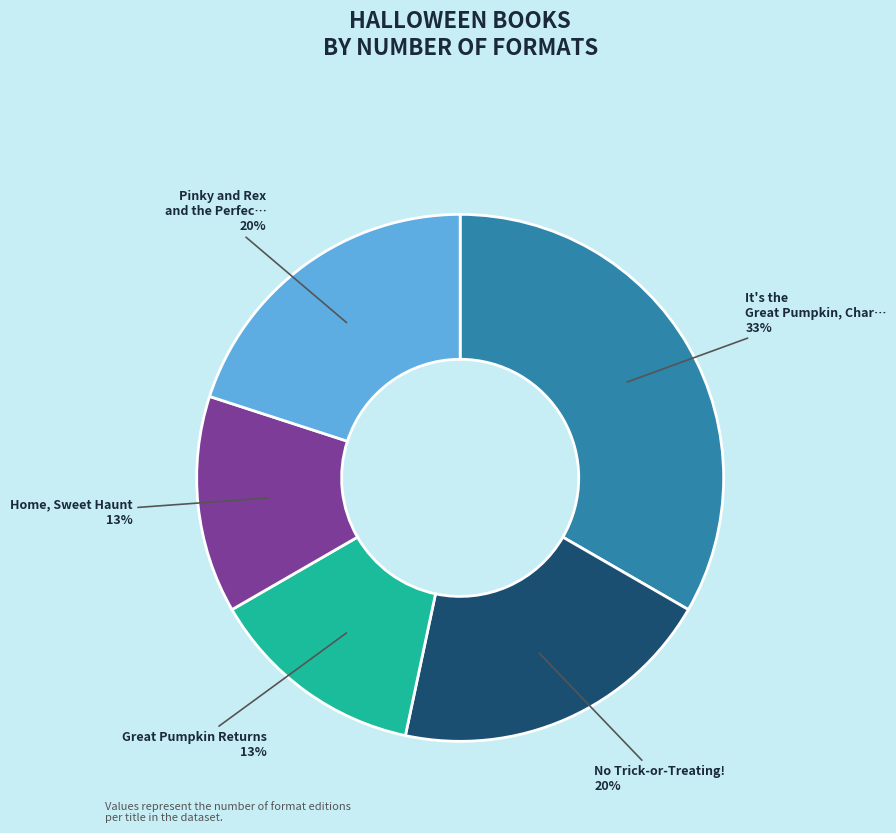

Is there any slice that represents more than half of the pie?

No